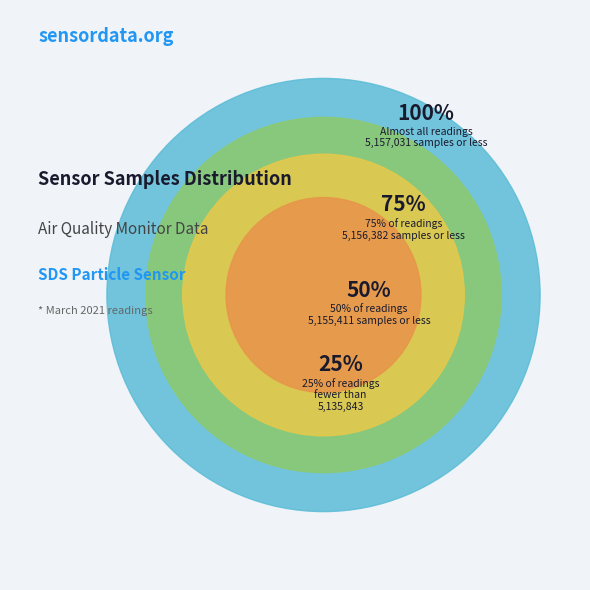

Does 27 represent more than half of the total?

No